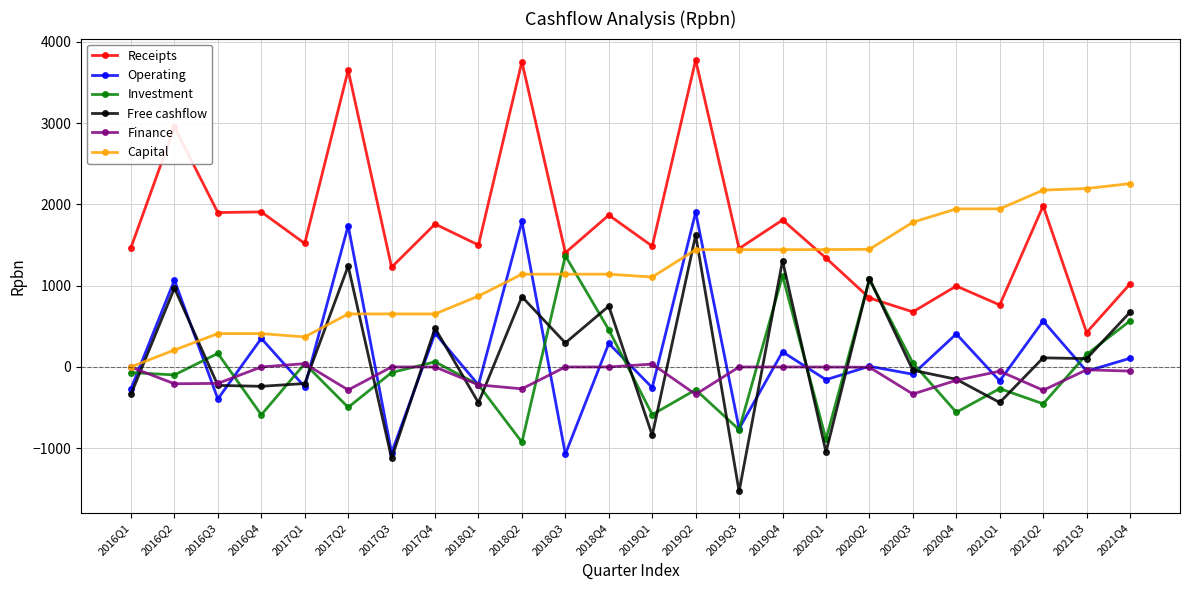

What is the value of the Finance point at the 3rd from the left?

-202.1